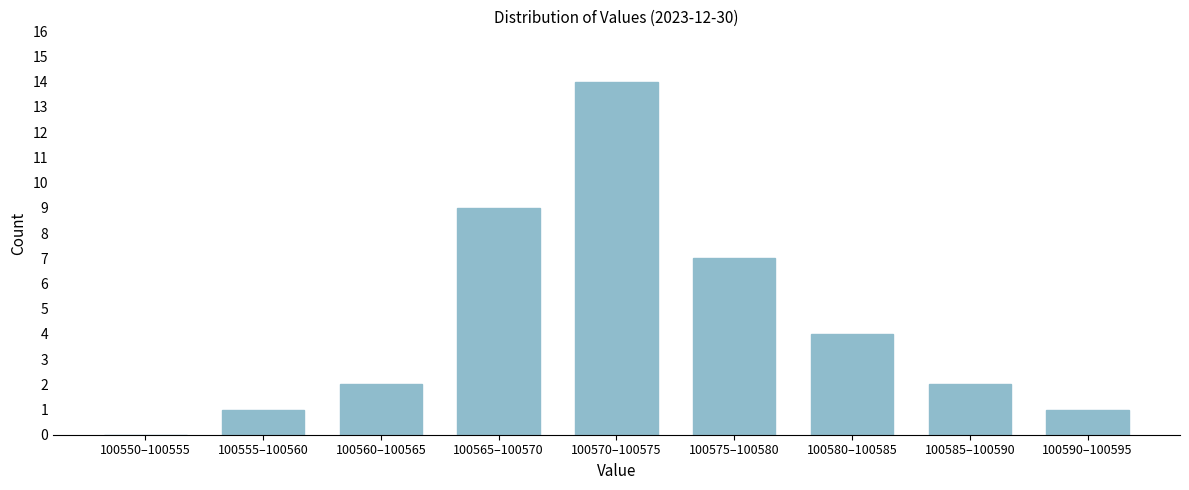

Reading left to right, what are all the values shown in this chart?

100550–100555=0	100555–100560=1	100560–100565=2	100565–100570=9	100570–100575=14	100575–100580=7	100580–100585=4	100585–100590=2	100590–100595=1